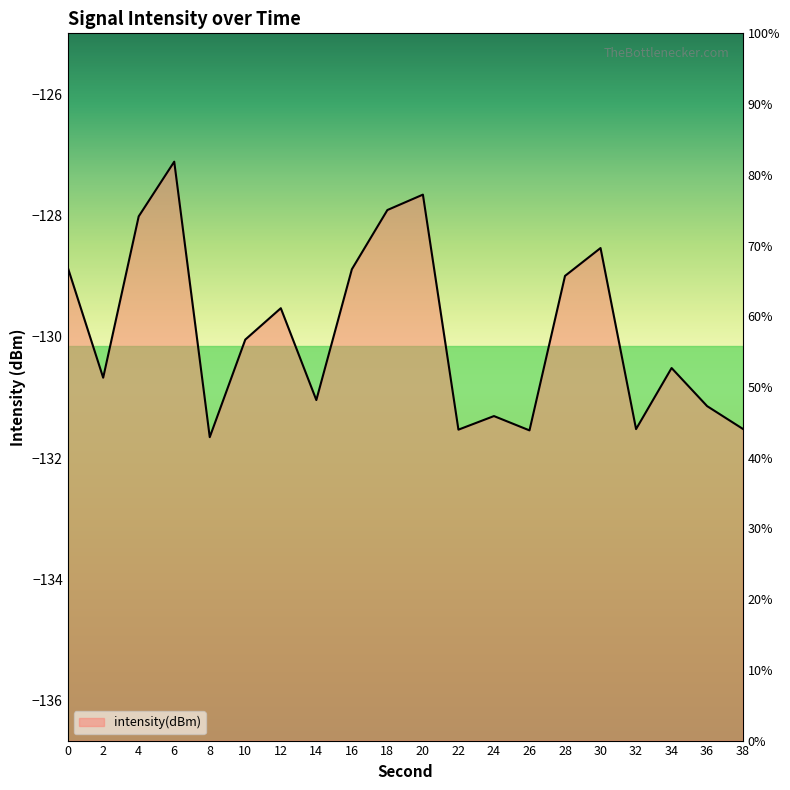

What is the average value?

-129.9